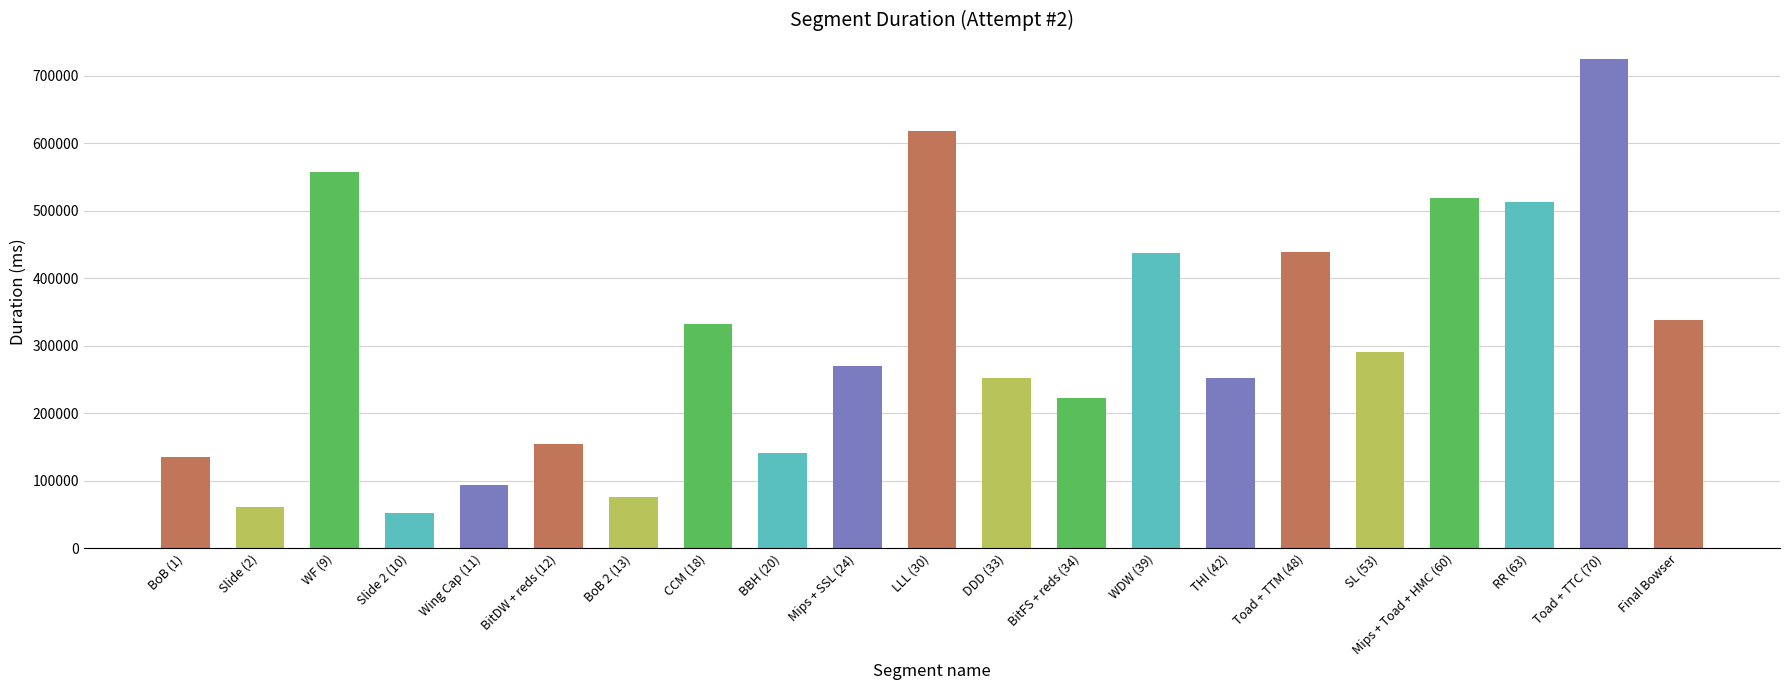

What is the label of the 16th bar from the right?

BitDW + reds (12)